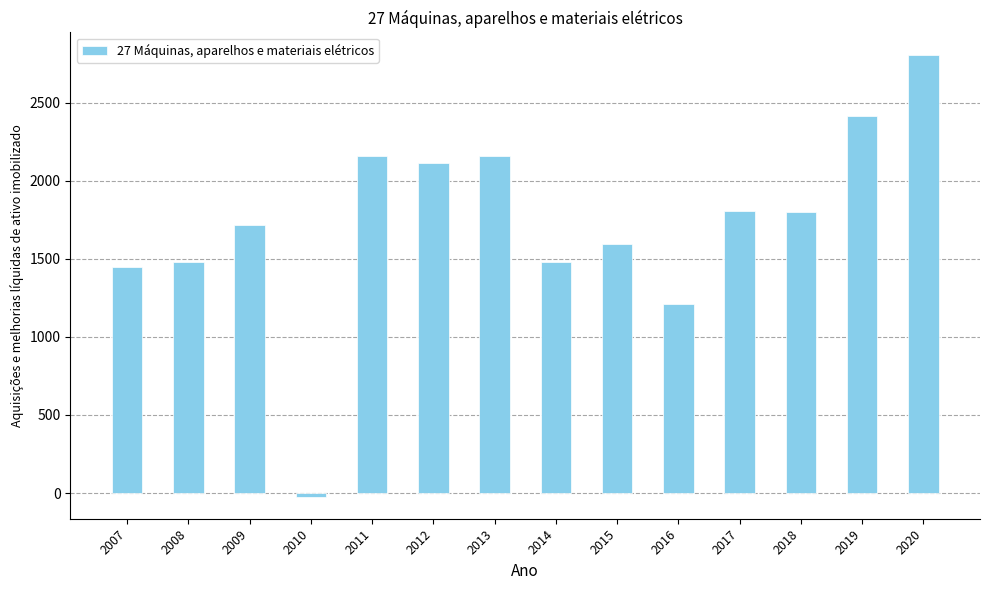

What is the ratio of the value at 2014 to the value at 2007?

1.0